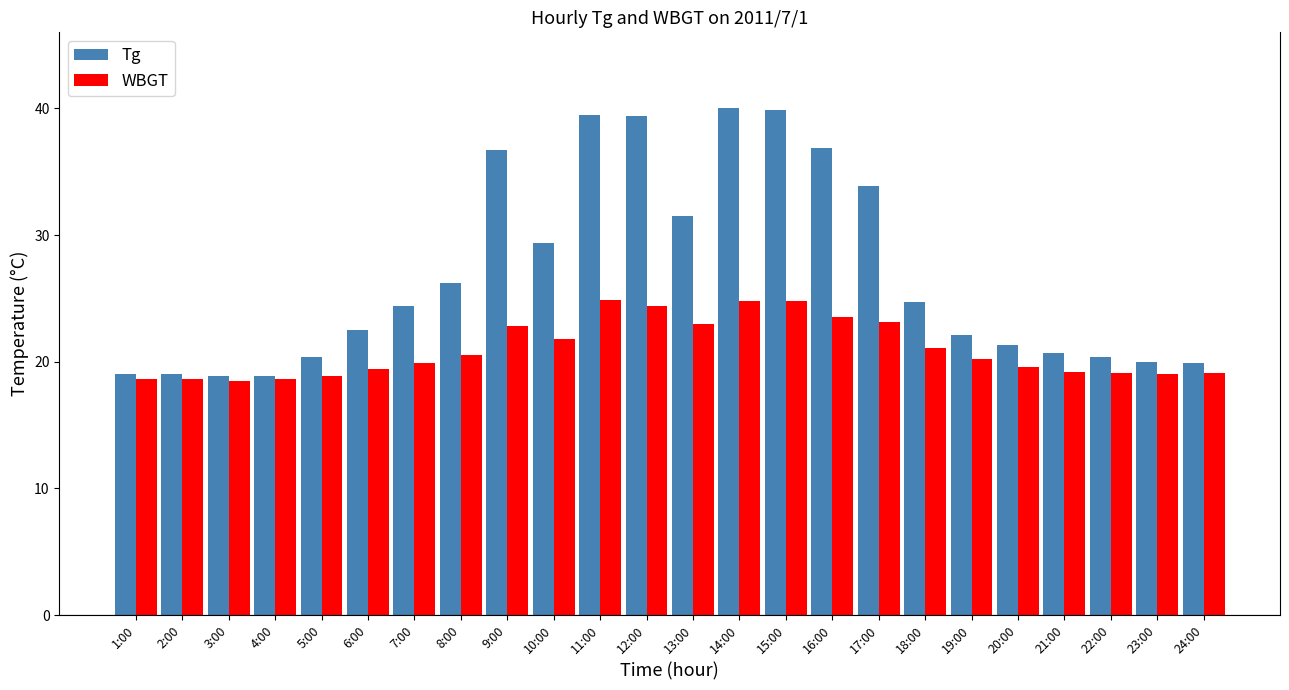

What is the difference between the highest and lowest values at 9:00?

13.9